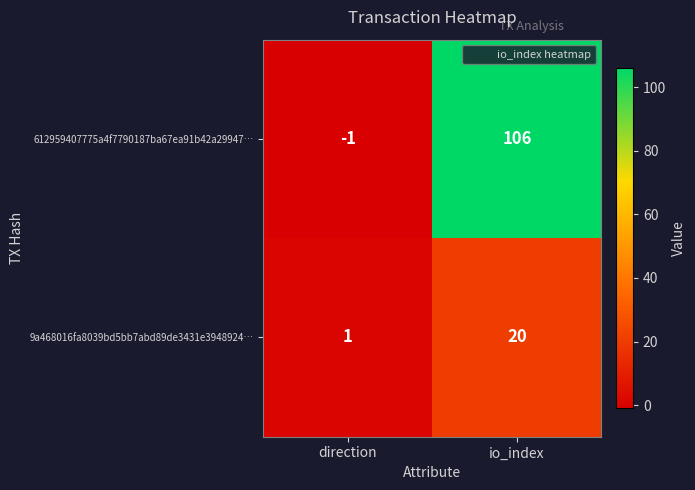

Rank the series by their average value, from highest to lowest.

612959407775a4f7790187ba67ea91b42a29947…, 9a468016fa8039bd5bb7abd89de3431e3948924…